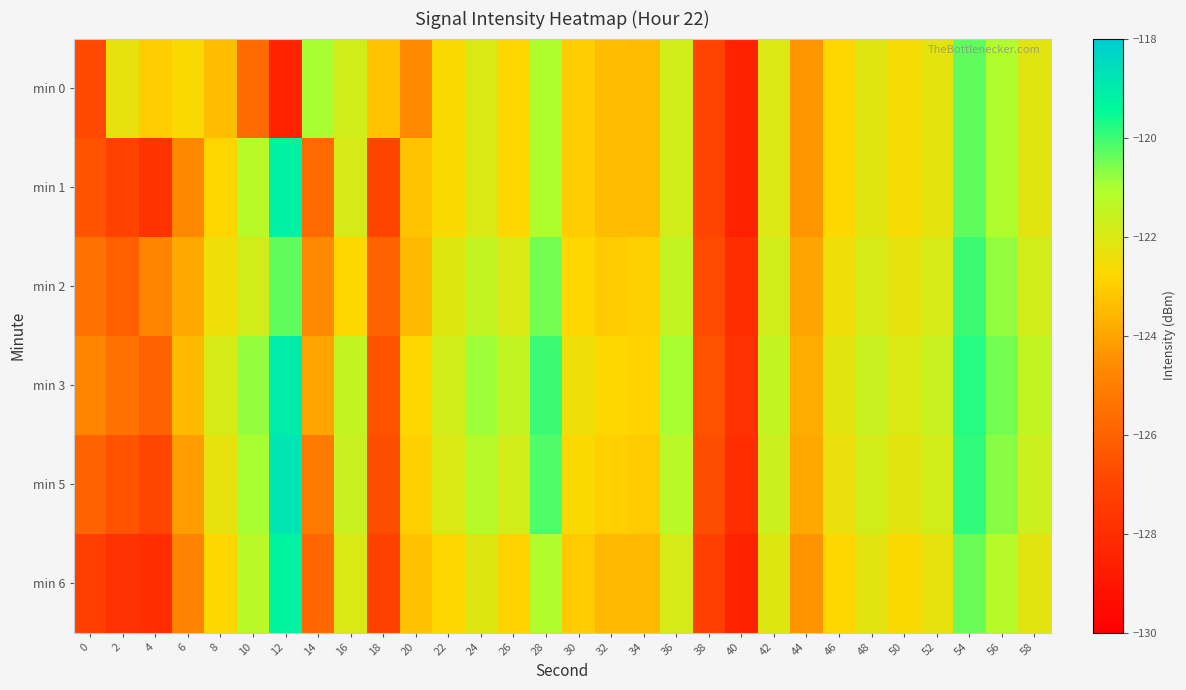

At which category is the sum across all series the highest?

54